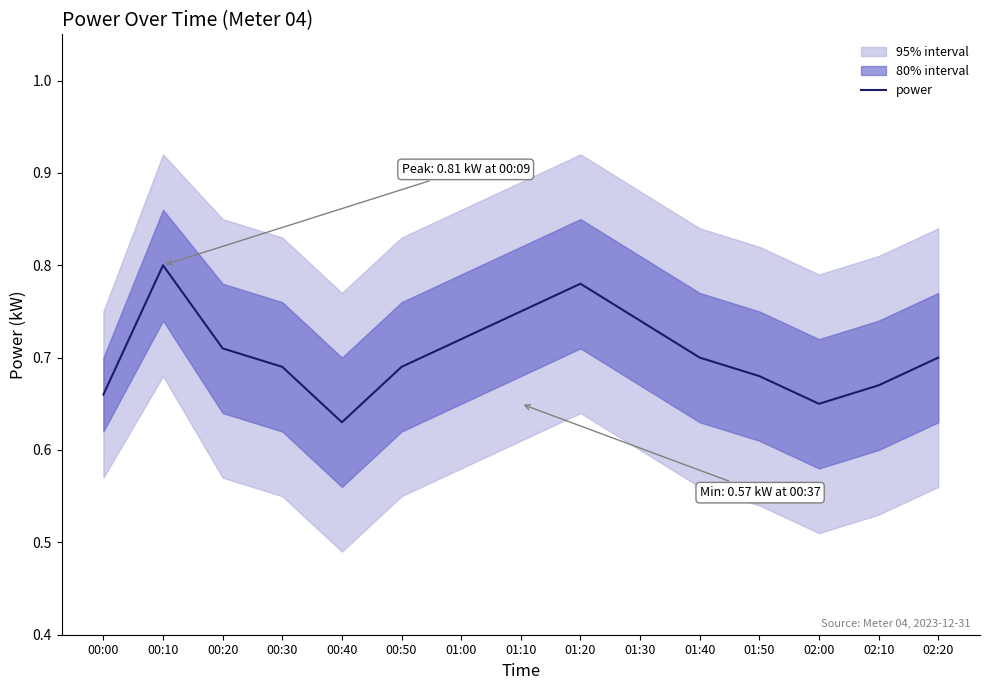

How many values are between 0 and 1?

15